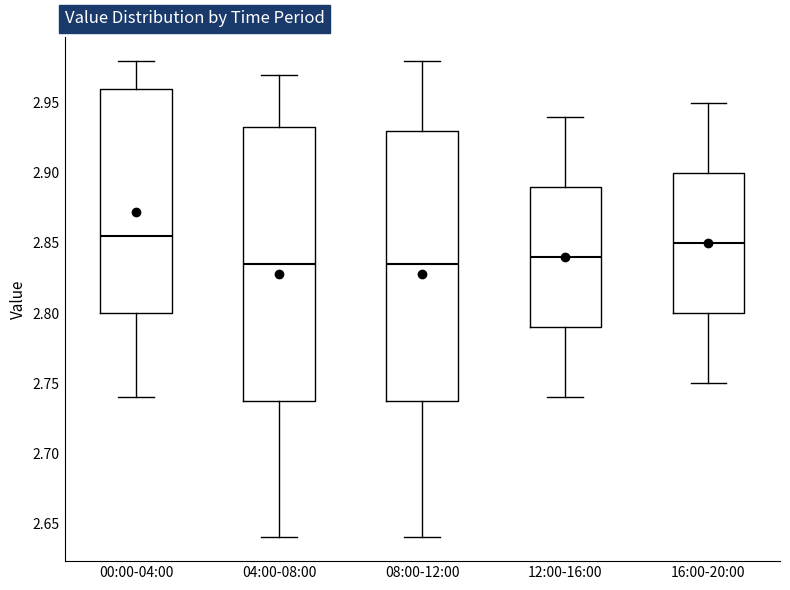

Reading left to right, read every box against the y-axis: the position of its median line, the range the box covers, and the ends of its whiskers. The values are not printed on the chart, so give them approximately, as read against the axis.

00:00-04:00: median 2.855, box 2.800 to 2.960, whiskers 2.740 to 2.980
04:00-08:00: median 2.835, box 2.740 to 2.935, whiskers 2.640 to 2.970
08:00-12:00: median 2.835, box 2.740 to 2.930, whiskers 2.640 to 2.980
12:00-16:00: median 2.840, box 2.790 to 2.890, whiskers 2.740 to 2.940
16:00-20:00: median 2.850, box 2.800 to 2.900, whiskers 2.750 to 2.950